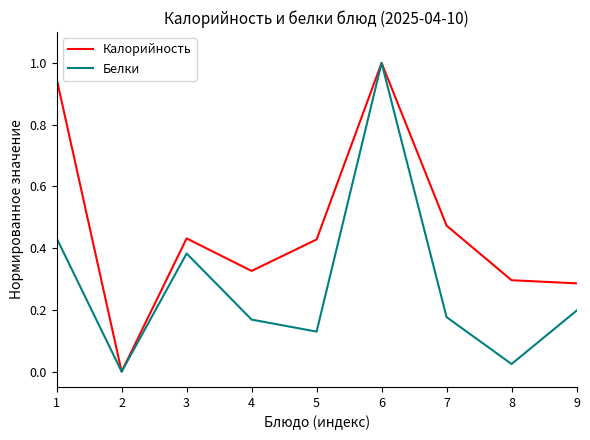

The Калорийность series shows 0.4 at 8. True or false?

False